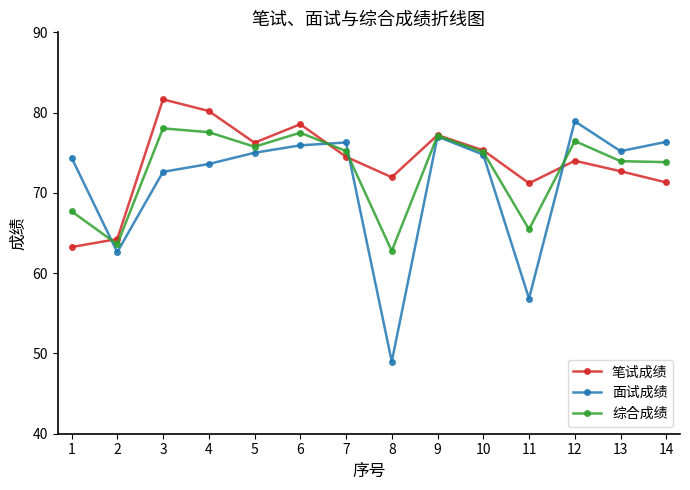

After their last crossing, which series has the higher values: 面试成绩 or 笔试成绩?

面试成绩